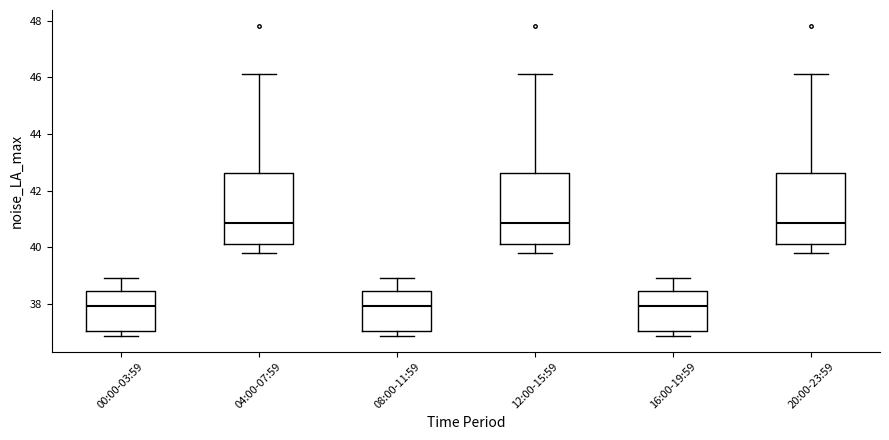

Reading left to right, transcribe this box plot: for each box, give where its median line is, the range the box spans, and where its two whiskers end, as read against the y-axis. The values are not printed on the chart, so give them approximately, as read against the axis.

00:00-03:59: median 38.0, box 37.0 to 38.4, whiskers 36.8 to 39.0
04:00-07:59: median 40.8, box 40.2 to 42.6, whiskers 39.8 to 46.2
08:00-11:59: median 38.0, box 37.0 to 38.4, whiskers 36.8 to 39.0
12:00-15:59: median 40.8, box 40.2 to 42.6, whiskers 39.8 to 46.2
16:00-19:59: median 38.0, box 37.0 to 38.4, whiskers 36.8 to 39.0
20:00-23:59: median 40.8, box 40.2 to 42.6, whiskers 39.8 to 46.2